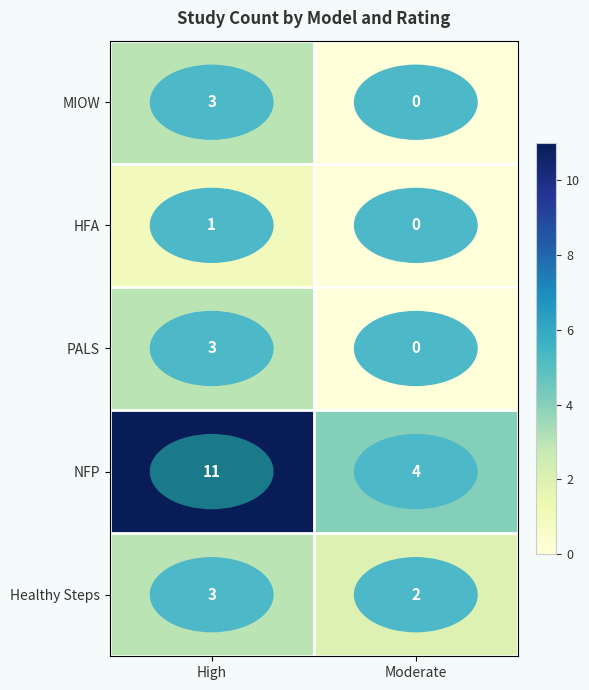

At which category is the sum across all series the highest?

High